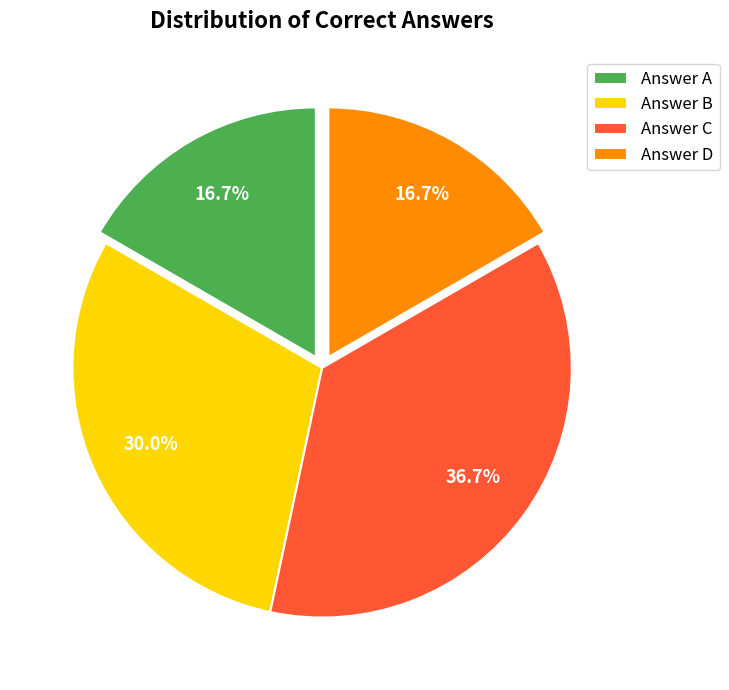

Does any single category account for the majority?

No